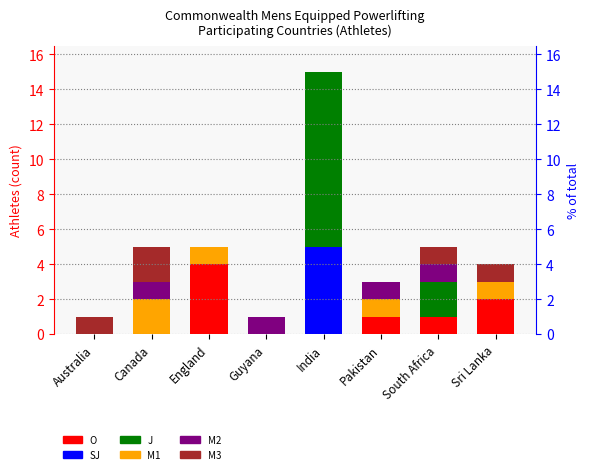

Is it true that O equals 3 at Sri Lanka?

False